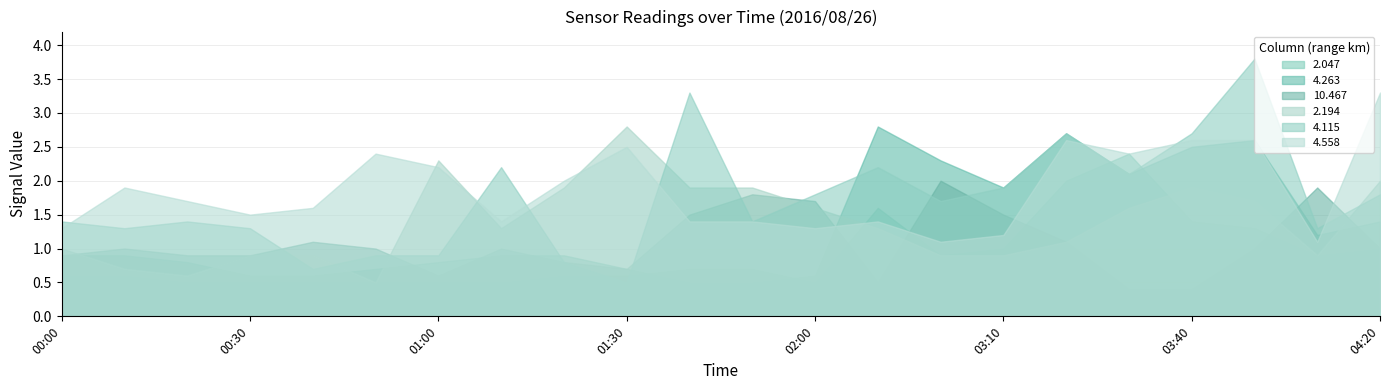

Between 01:50 and 03:40, which series saw the biggest shift?

4.263